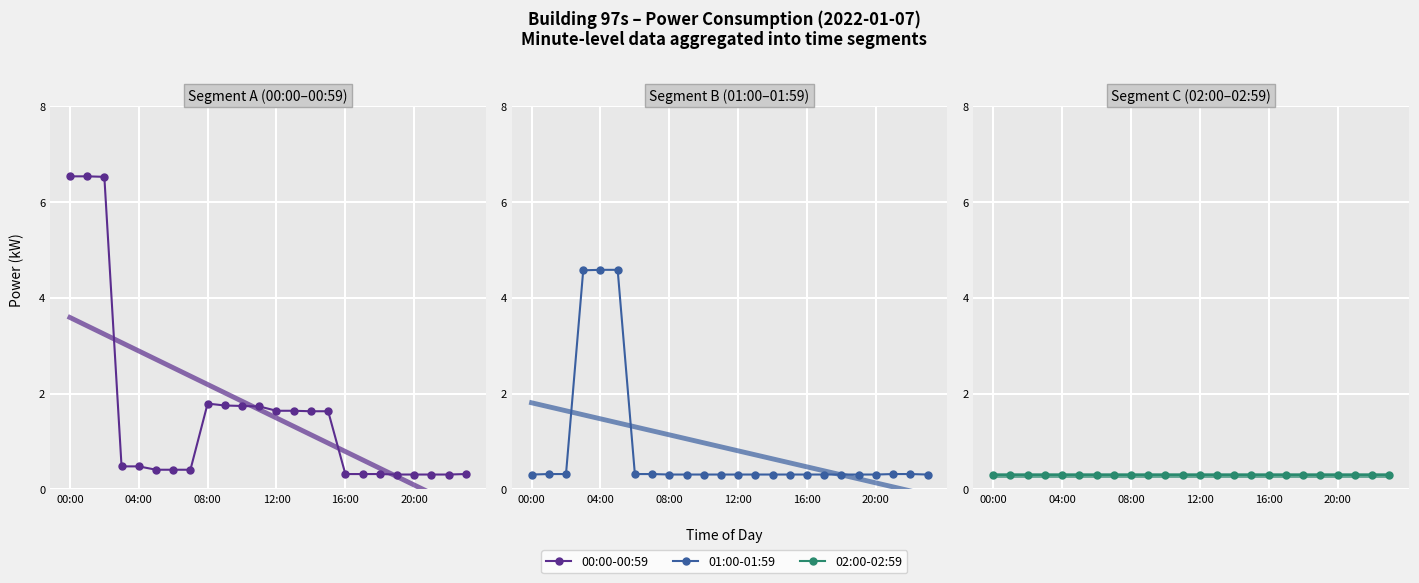

The 01:00-01:59 series shows 0.4 at 12:00. True or false?

False